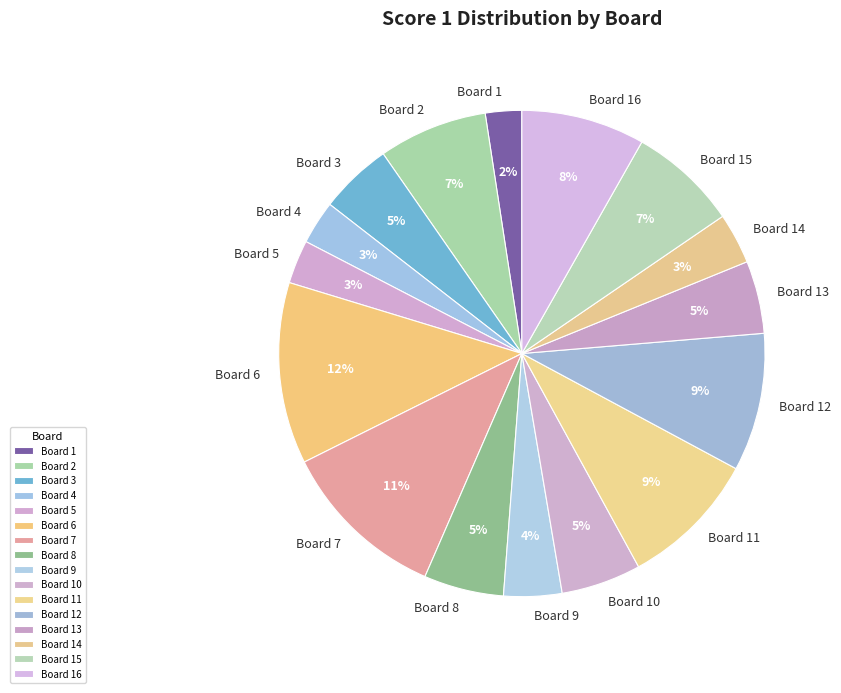

Does Board 16 represent more than half of the total?

No